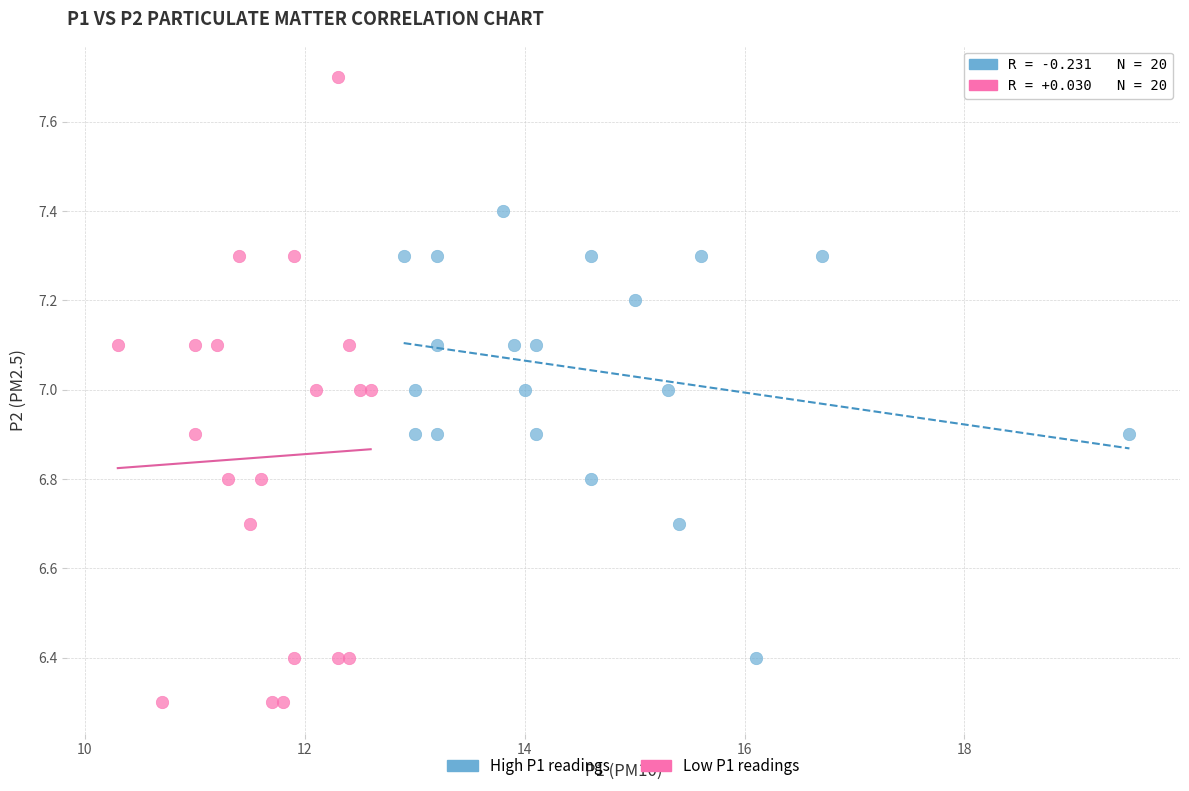

Which series has the widest spread of Y values?

Low P1 readings